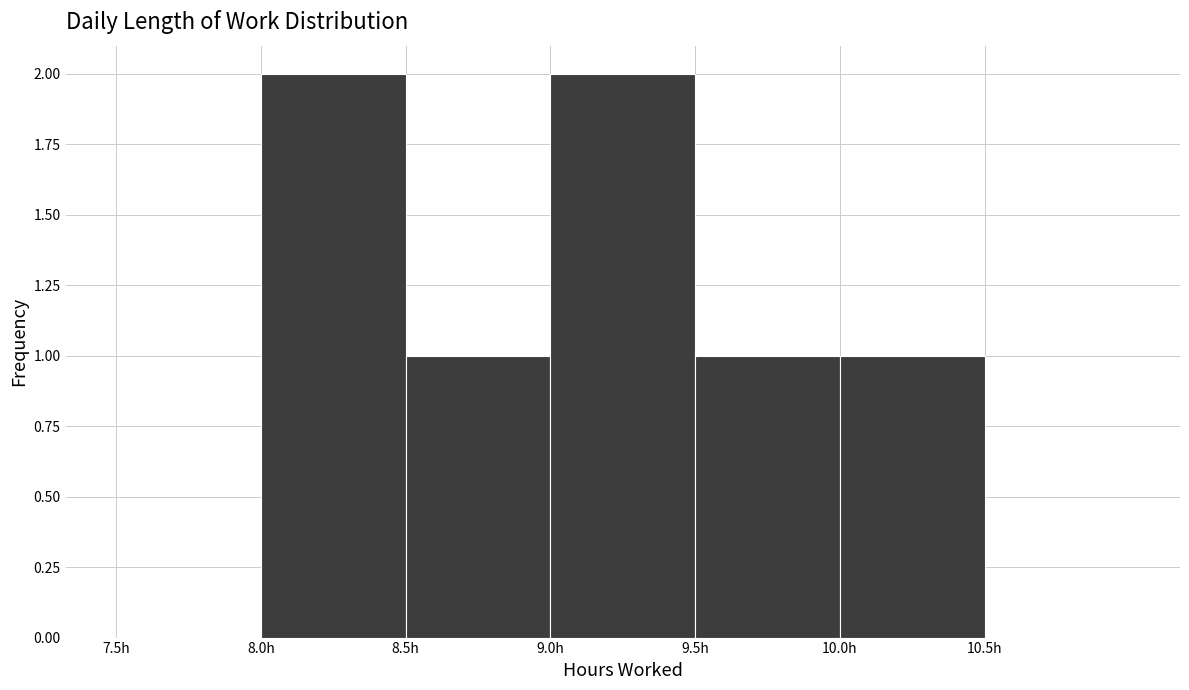

Reading left to right, transcribe this chart: for each bar, give the range it covers on the x-axis and its height. The values are not printed on the chart, so give them approximately, as read against the axis.

7.5 to 8.0: 0
8.0 to 8.5: 2
8.5 to 9.0: 1
9.0 to 9.5: 2
9.5 to 10.0: 1
10.0 to 10.5: 1
10.5 to 11.0: 0